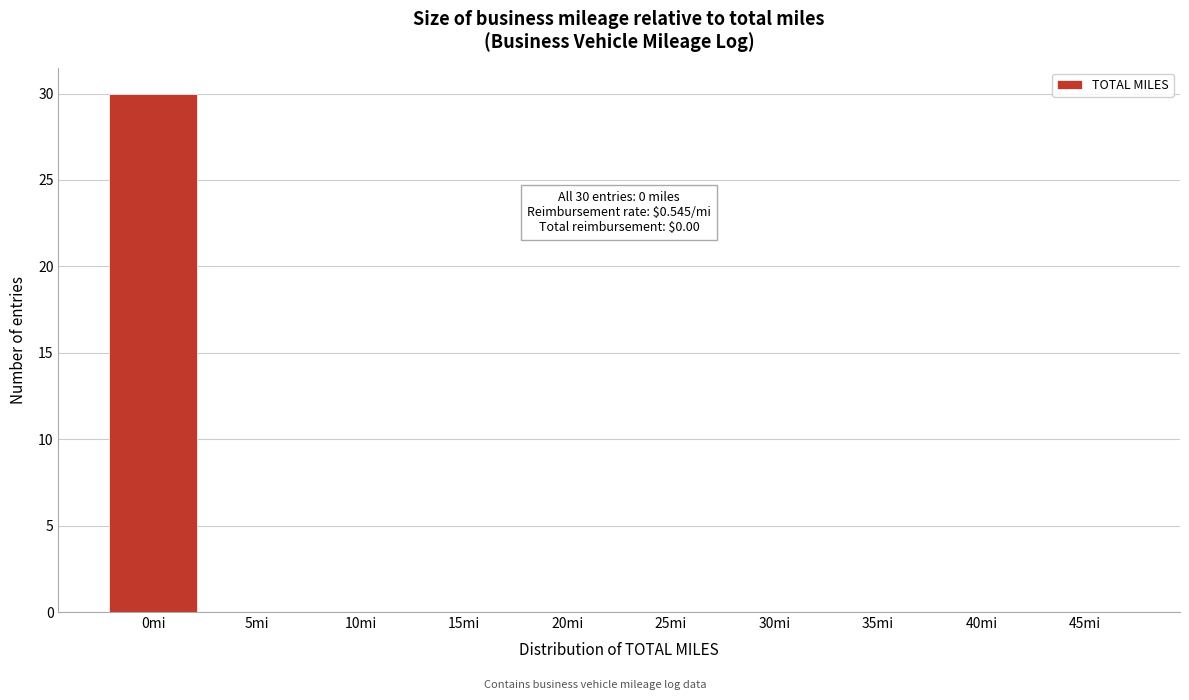

Reading left to right, extract all data points from this chart.

0mi=30	5mi=0	10mi=0	15mi=0	20mi=0	25mi=0	30mi=0	35mi=0	40mi=0	45mi=0